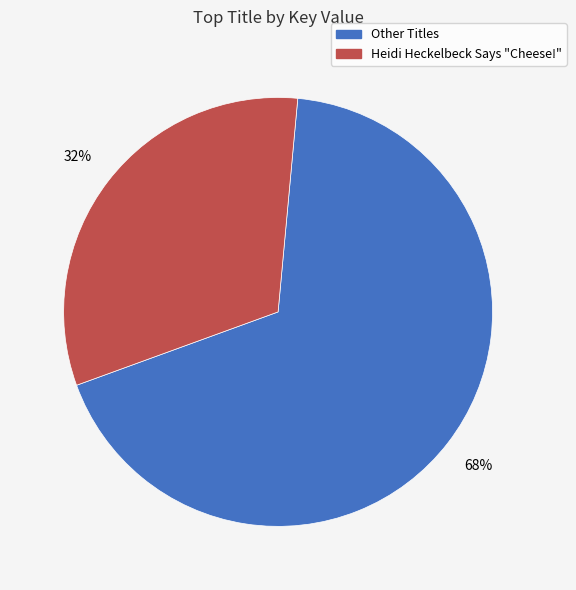

Is there any slice that represents more than half of the pie?

Yes